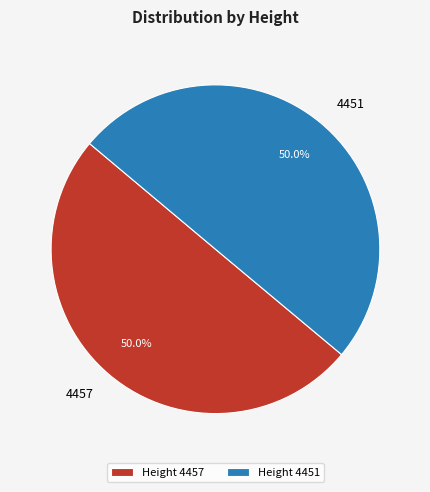

Approximately how many times larger is the value at 4457 compared to 4451?

1.0